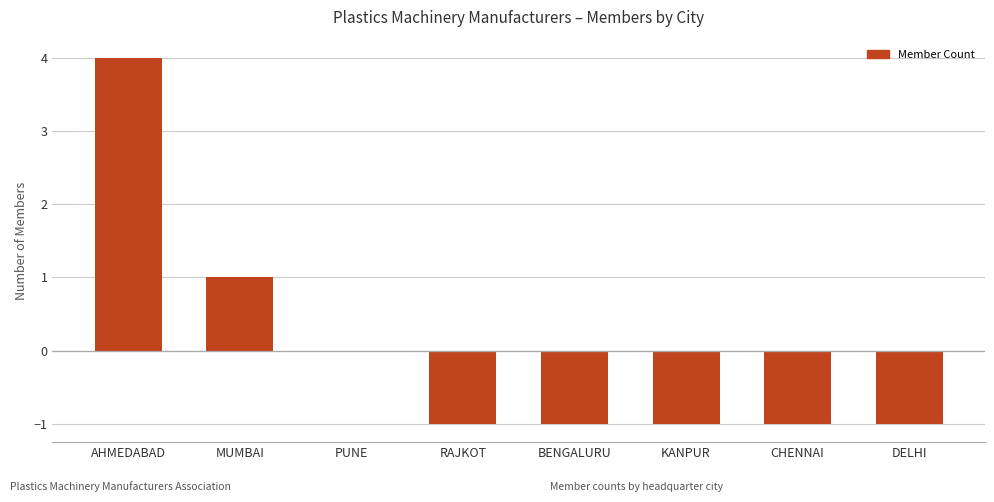

At which category does the chart reach its peak across all series?

AHMEDABAD